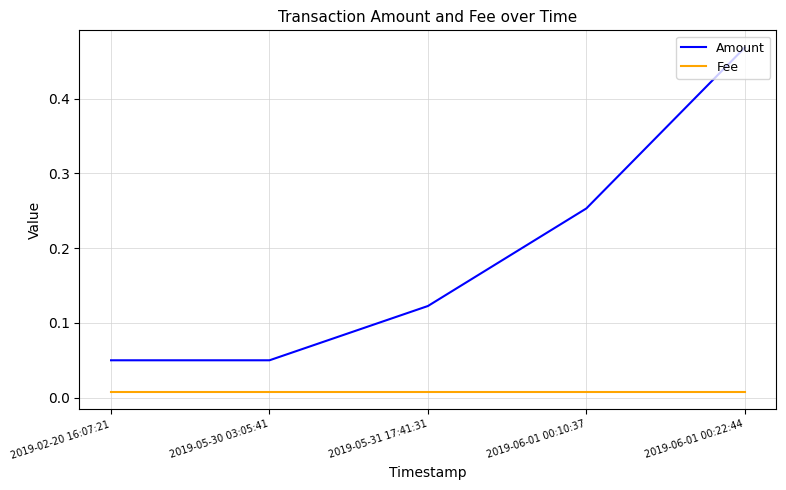

At which category does the chart reach its peak across all series?

2019-06-01 00:22:44